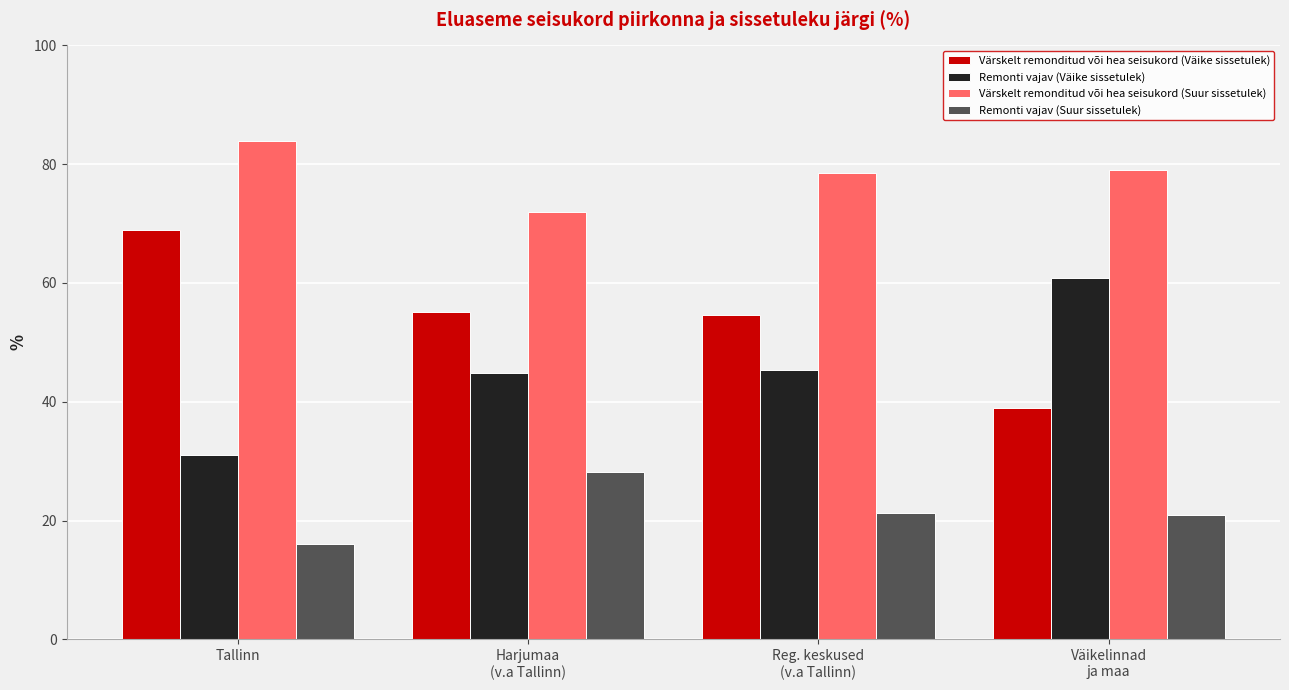

What is the total value across all series at Tallinn?

200.0